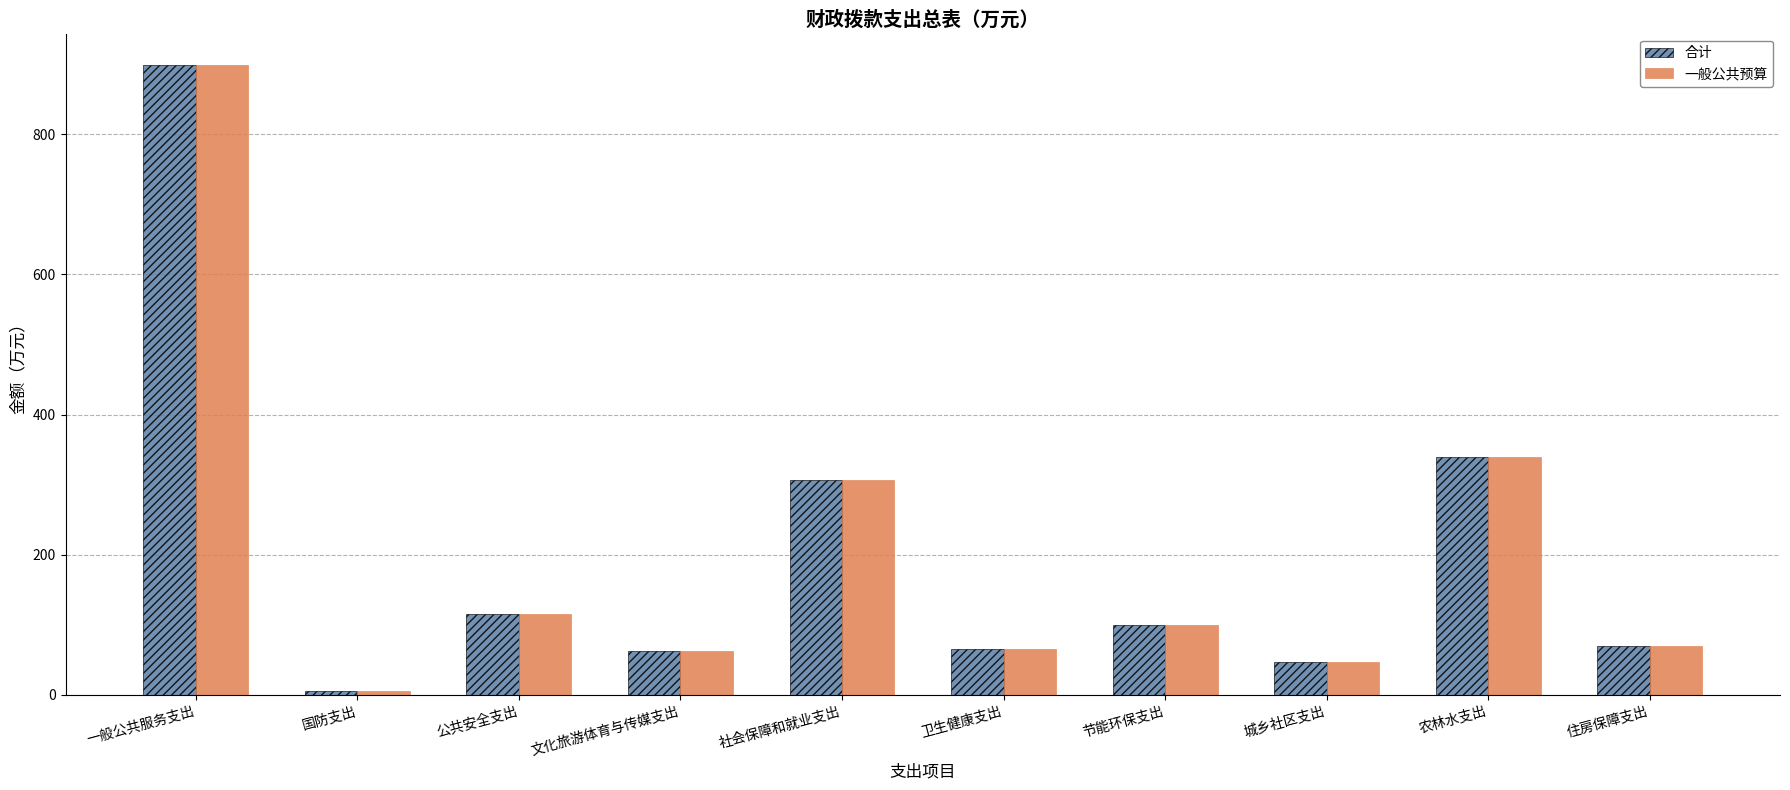

Which label corresponds to the smallest value in the chart?

国防支出